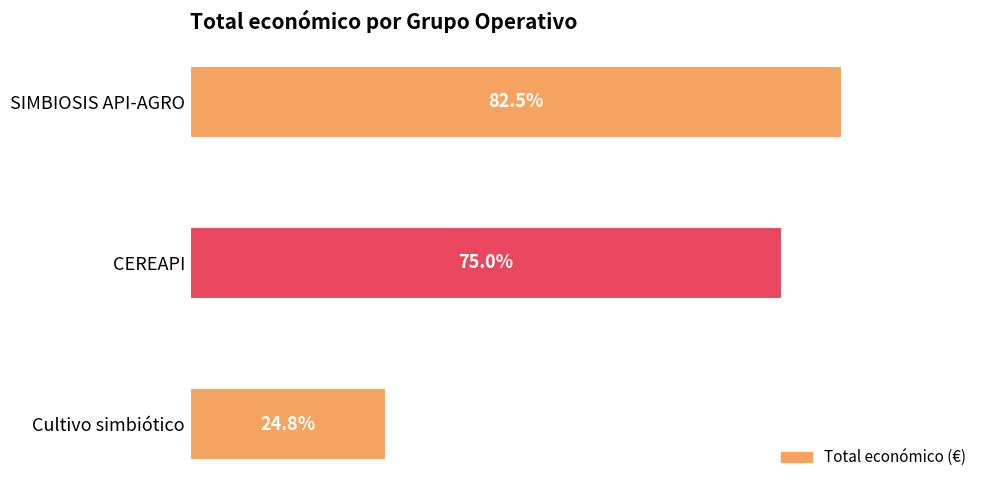

Are the bars horizontal?

Yes